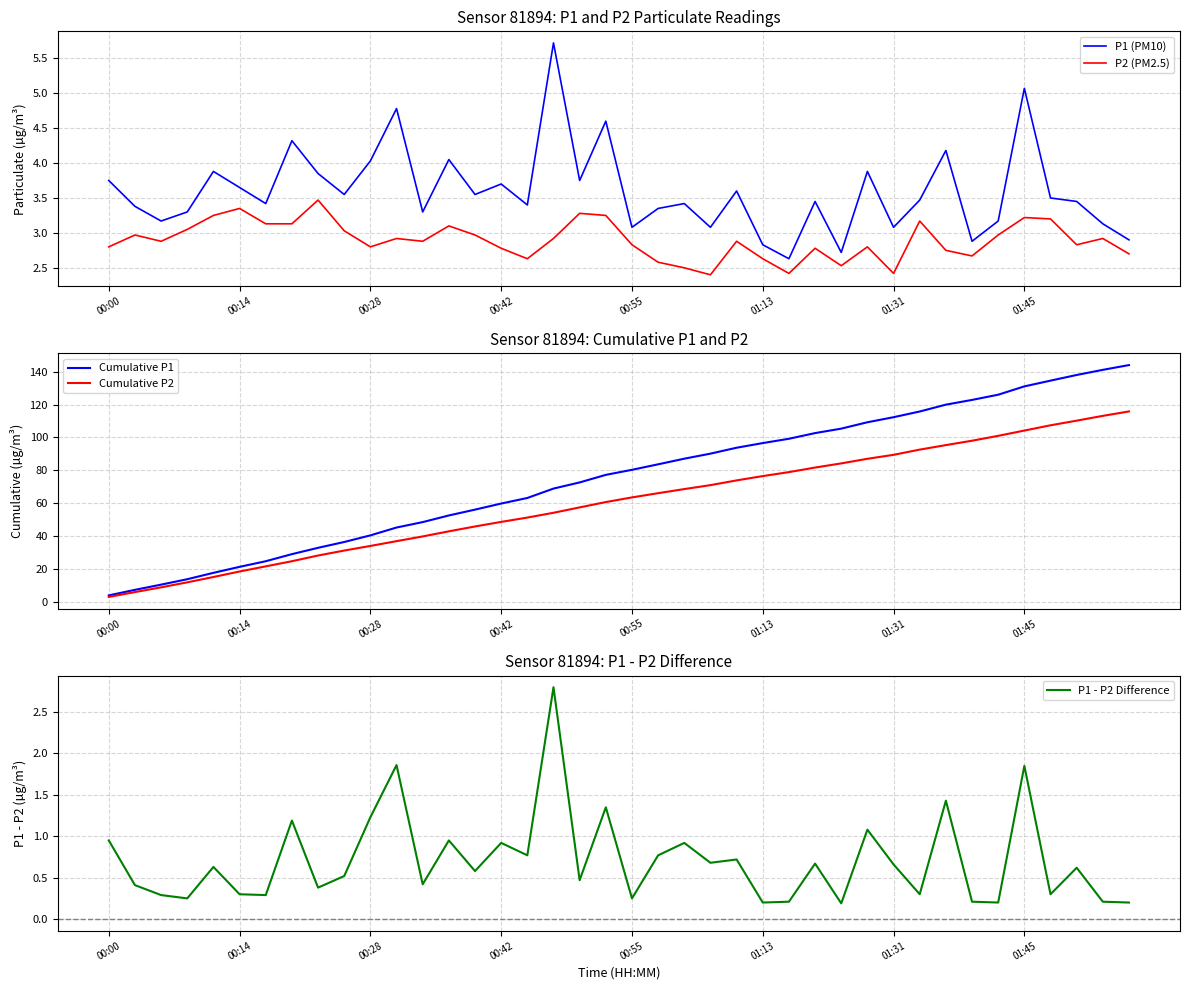

What is the highest value of the P1 - P2 Difference series?

2.8